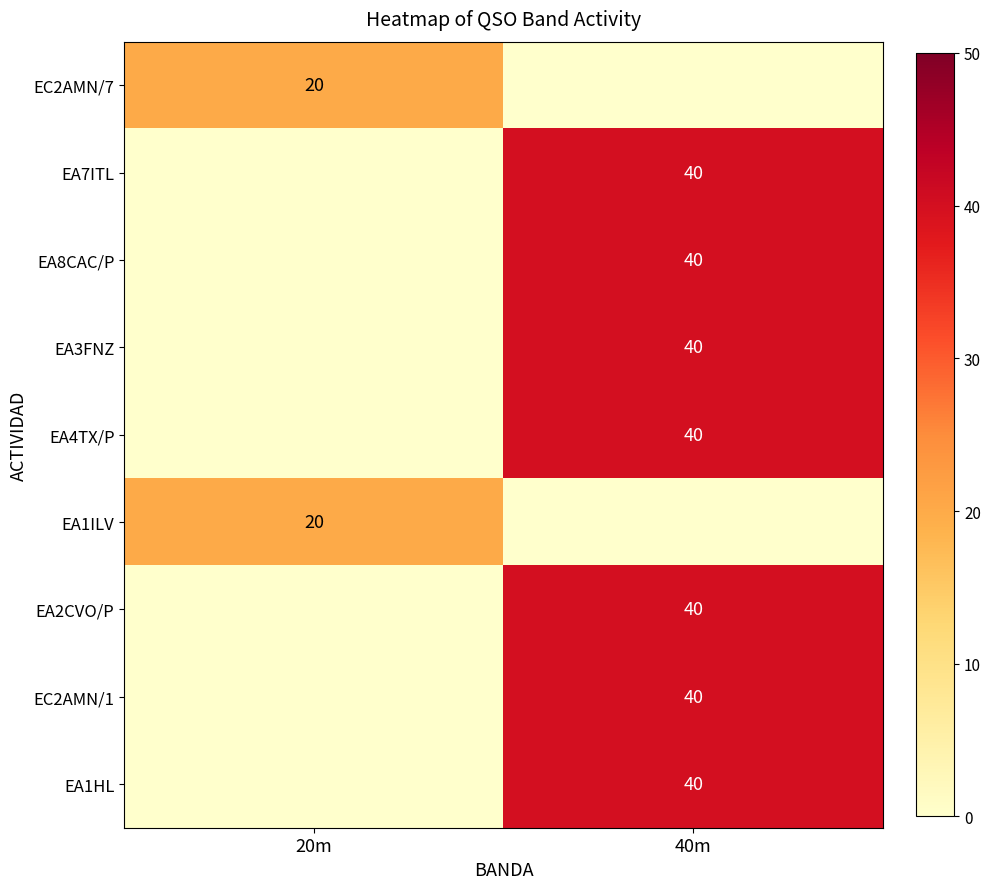

The value of EA4TX/P at 40m is 40. True or false?

True